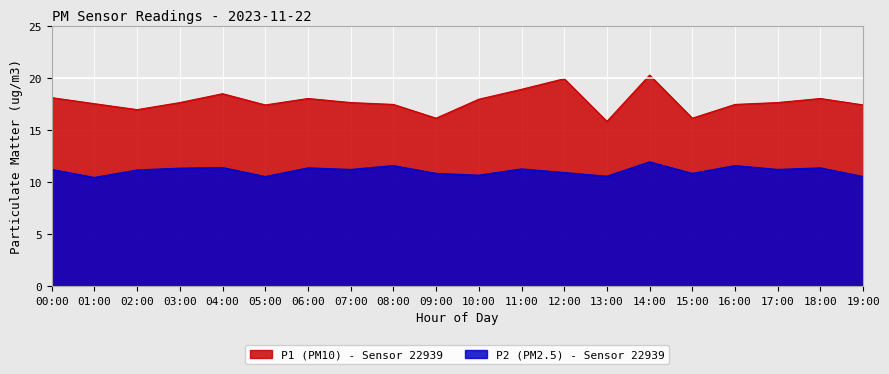

How many distinct data groups are displayed?

2